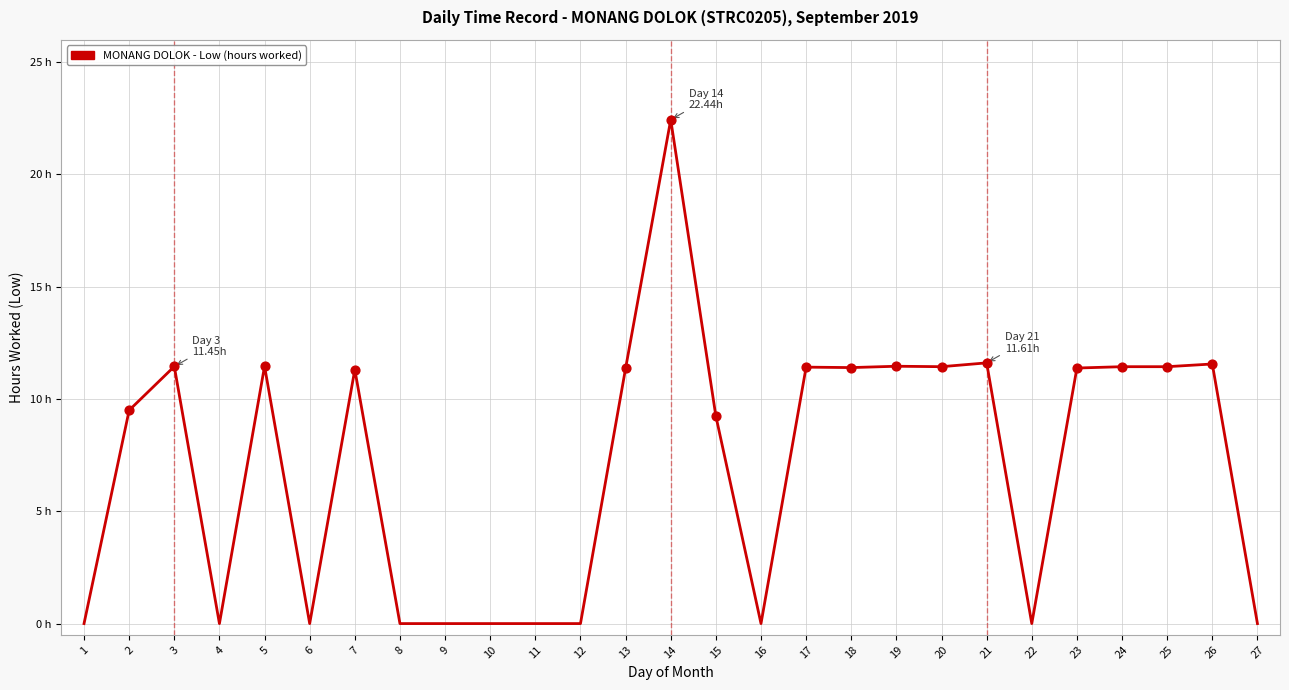

Which has a higher value, 18 or 12?

18